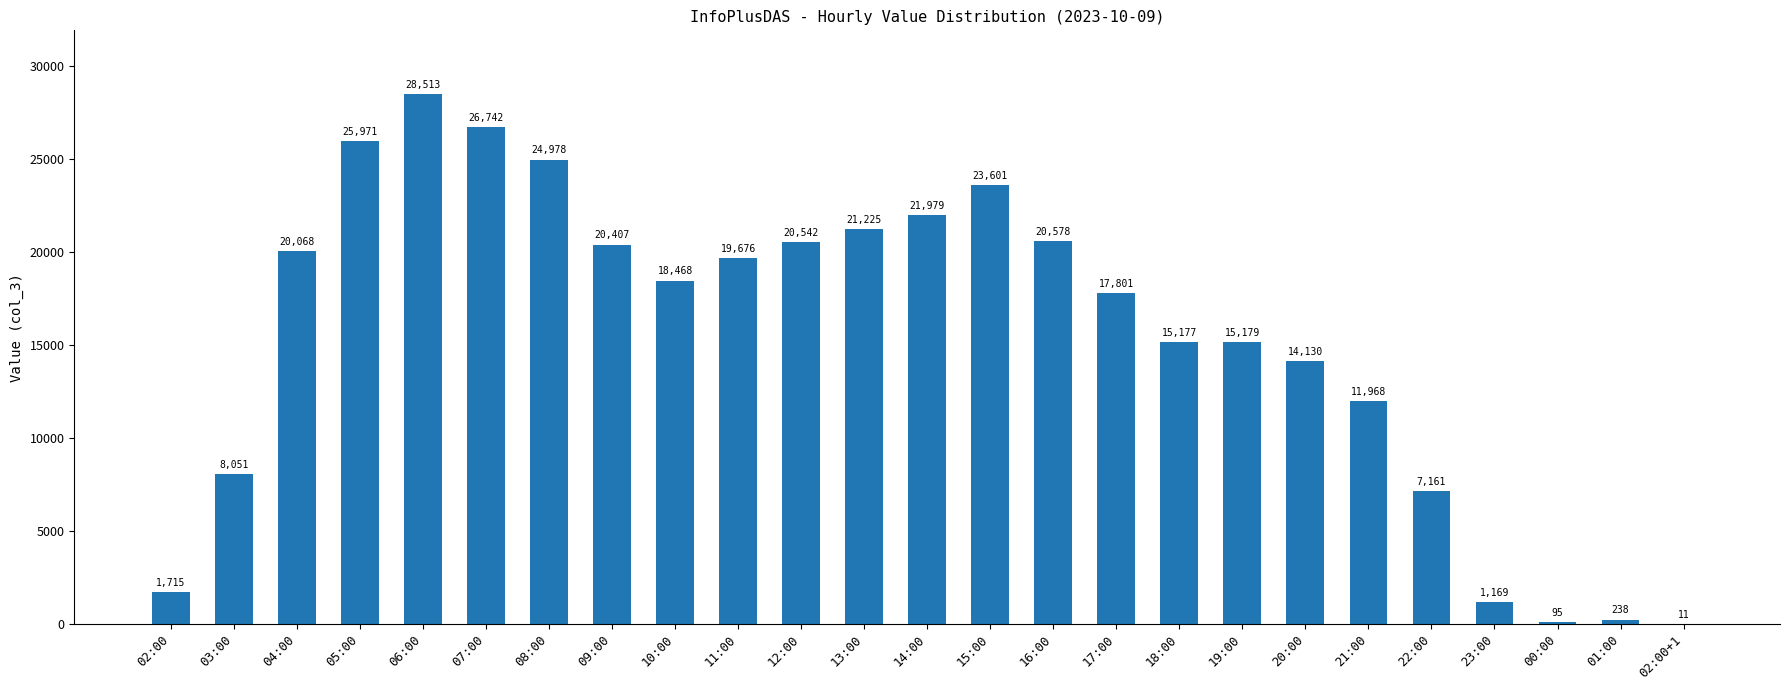

Are the bars grouped side by side (vs. stacked)?

No